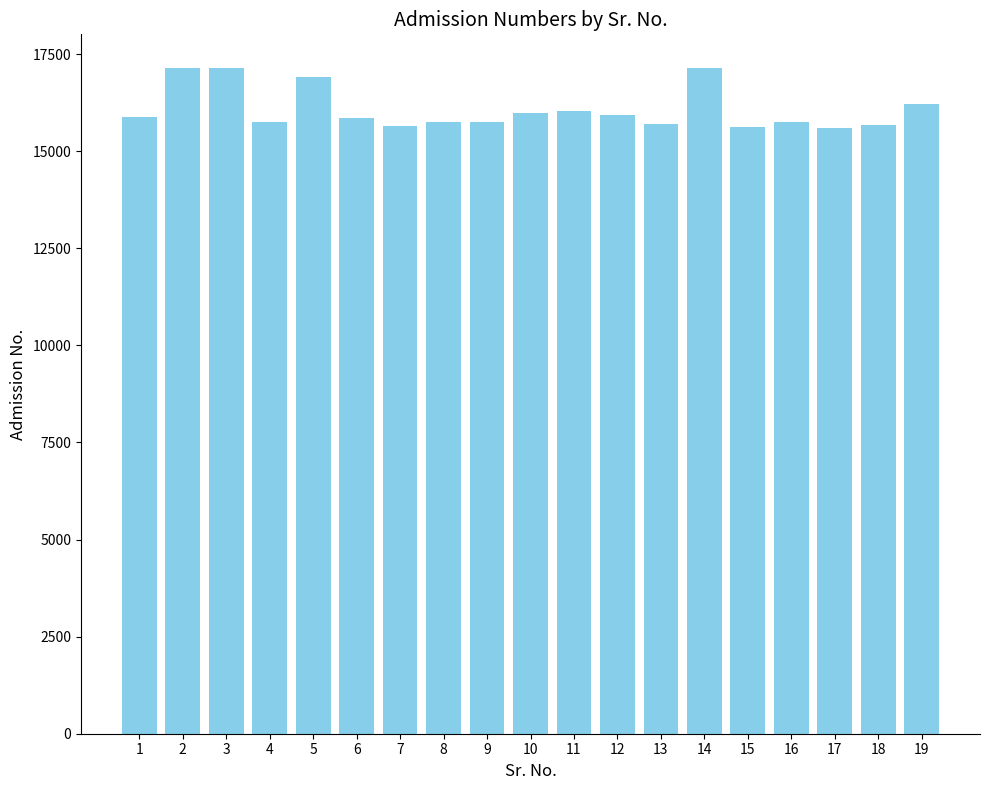

Approximately how many times larger is the value at 4 compared to 15?

1.0